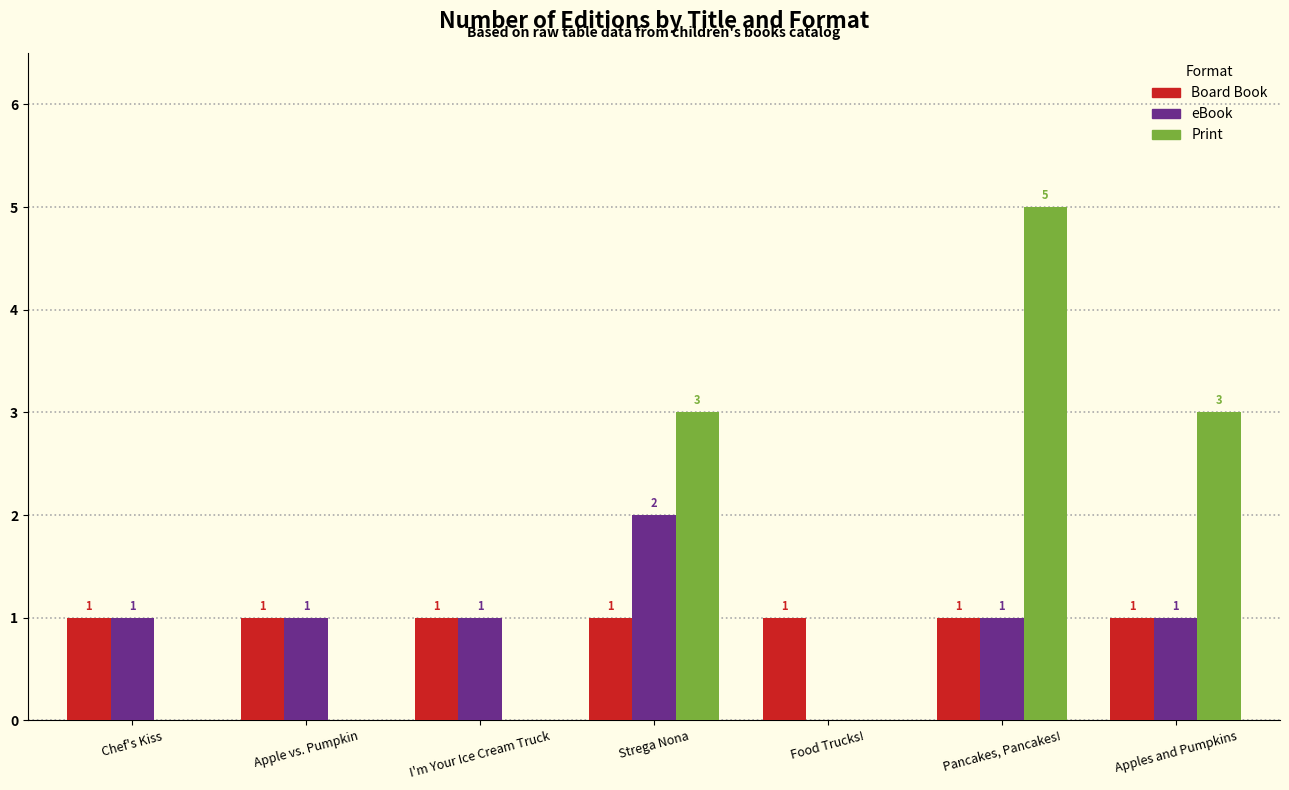

At which label does Print reach its peak?

Pancakes, Pancakes!